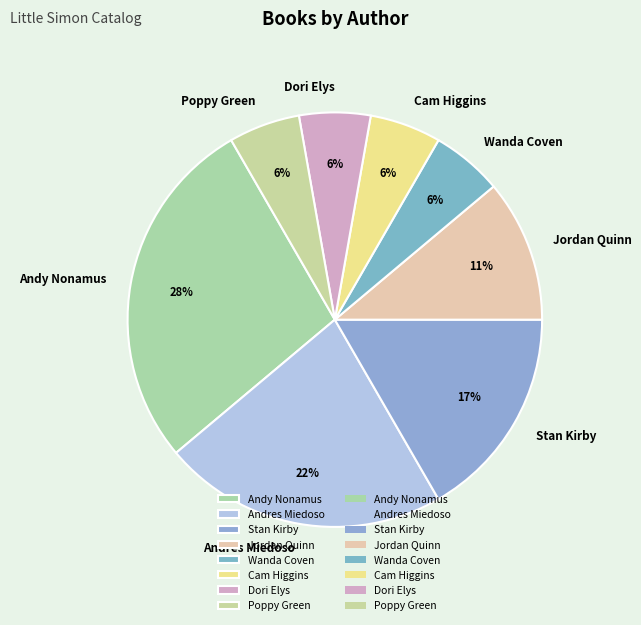

To the nearest percent, what is the difference between the Andy Nonamus and Jordan Quinn slice percentages?

17%